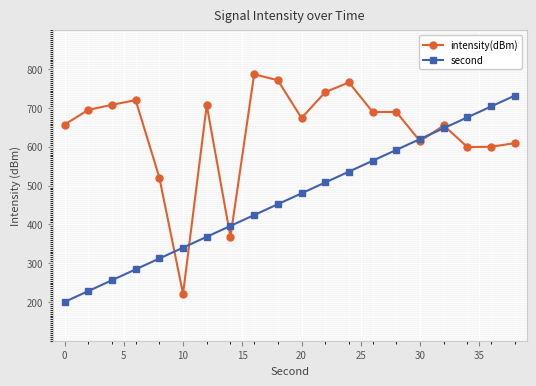

True or false: intensity(dBm) and second cross at least once.

True